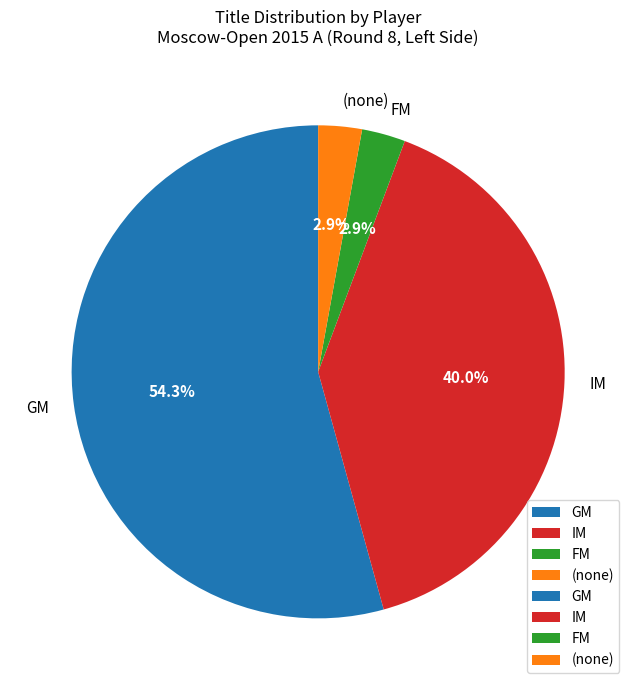

Is the sum of IM and (none) greater than half?

No